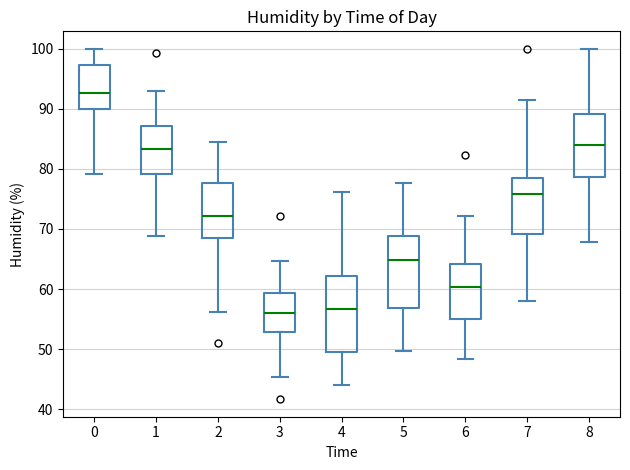

Reading left to right, read every box against the y-axis: the position of its median line, the range the box covers, and the ends of its whiskers. The values are not printed on the chart, so give them approximately, as read against the axis.

0: median 93, box 90 to 97, whiskers 79 to 100
1: median 83, box 79 to 87, whiskers 69 to 93
2: median 72, box 69 to 78, whiskers 56 to 85
3: median 56, box 53 to 59, whiskers 45 to 65
4: median 57, box 49 to 62, whiskers 44 to 76
5: median 65, box 57 to 69, whiskers 50 to 78
6: median 60, box 55 to 64, whiskers 48 to 72
7: median 76, box 69 to 78, whiskers 58 to 92
8: median 84, box 79 to 89, whiskers 68 to 100